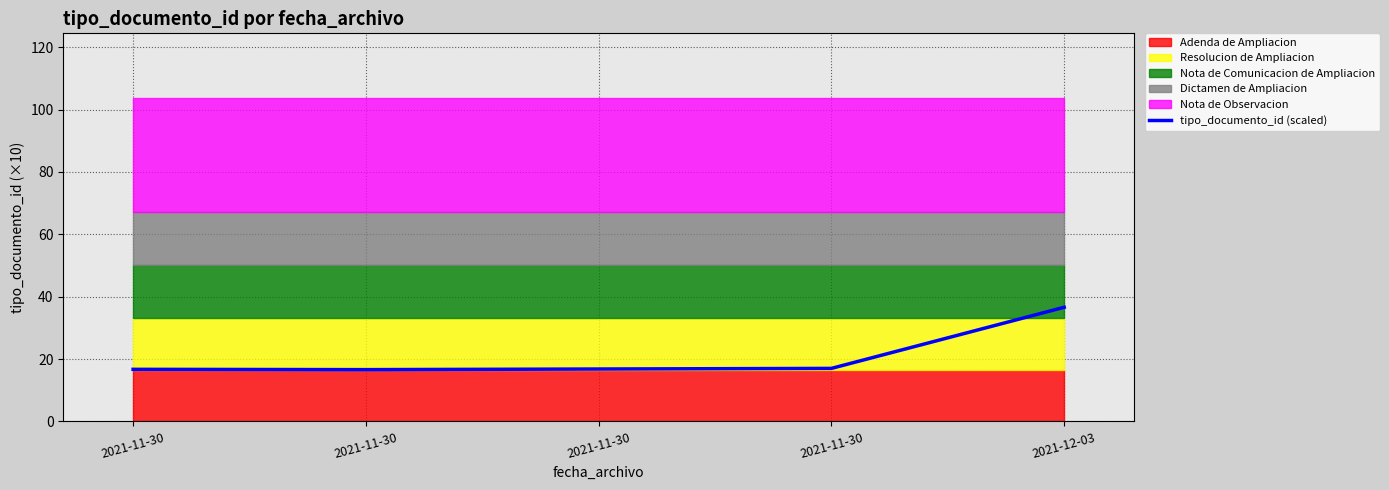

What is the change in value from 2021-11-30 to 2021-12-03?

+19.9